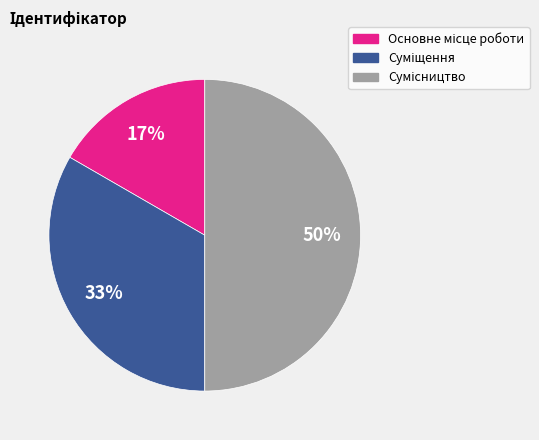

To the nearest percent, what is the average slice percentage?

33%